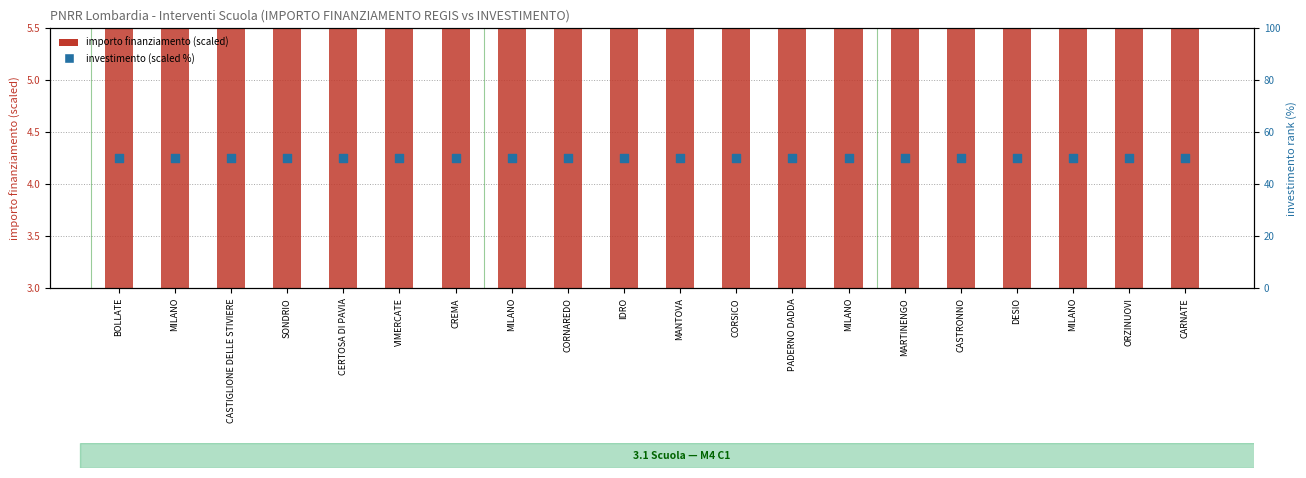

At which category is the sum across all series the highest?

CARNATE